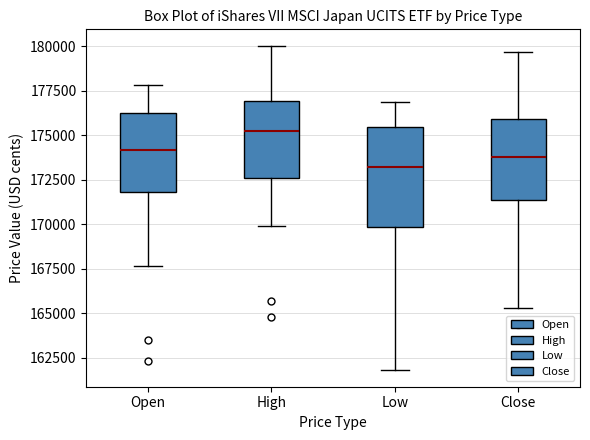

Reading left to right, read every box against the y-axis: the position of its median line, the range the box covers, and the ends of its whiskers. The values are not printed on the chart, so give them approximately, as read against the axis.

Open: median 174000, box 172000 to 176500, whiskers 167500 to 178000
High: median 175000, box 172500 to 177000, whiskers 170000 to 180000
Low: median 173000, box 170000 to 175500, whiskers 162000 to 177000
Close: median 174000, box 171500 to 176000, whiskers 165500 to 179500